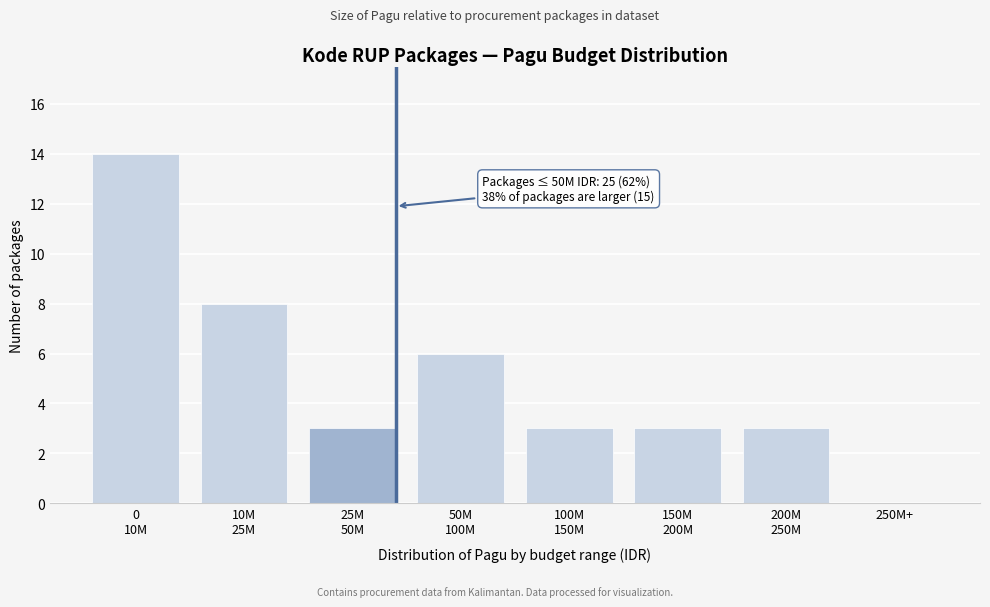

What is the maximum value shown in the chart?

14